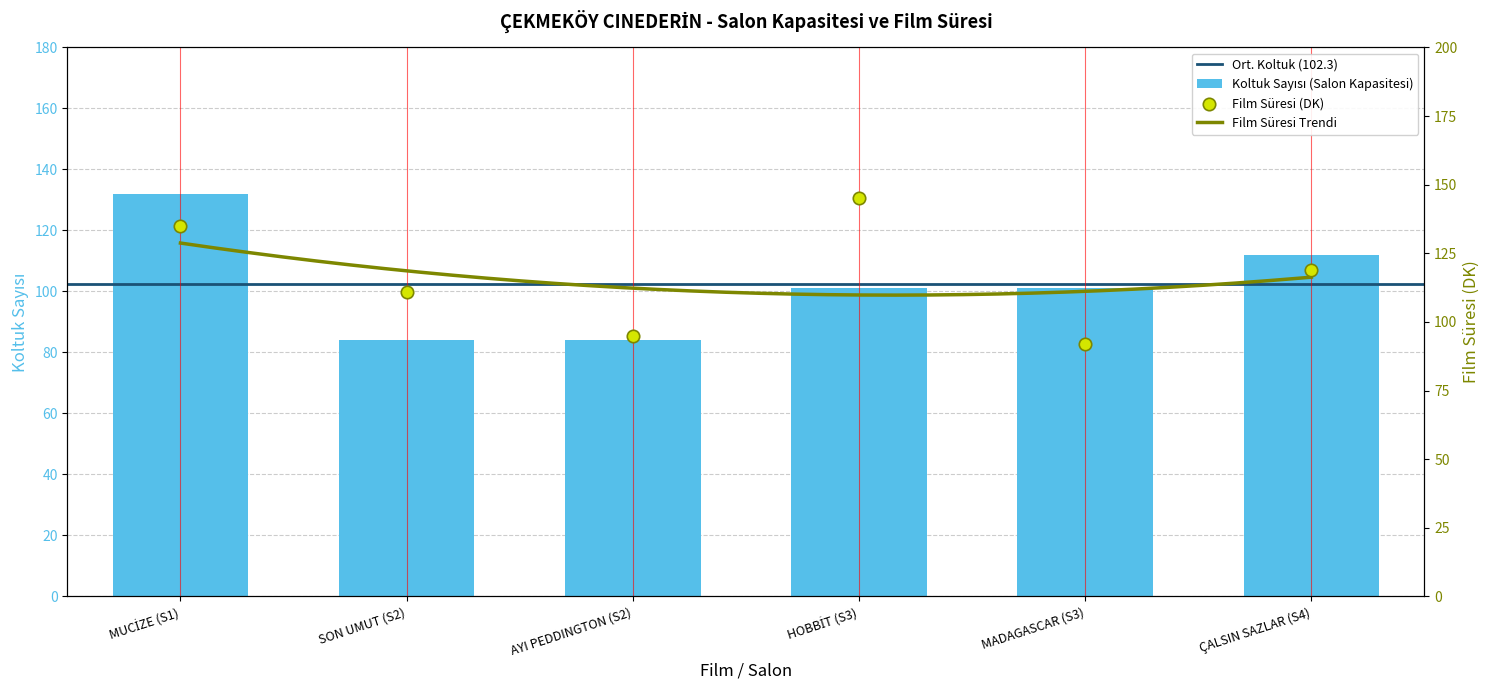

What is the change in value from MUCİZE (S1) to MADAGASCAR (S3)?

-31